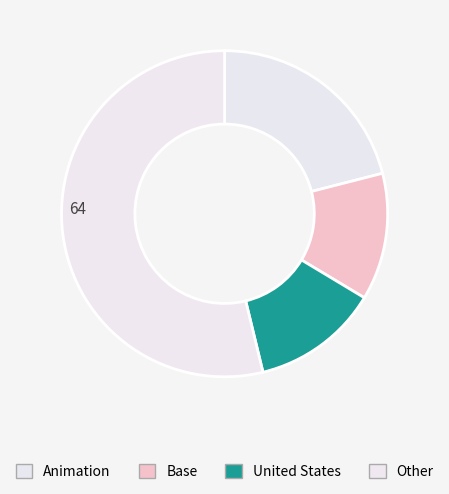

The United States slice represents 1% of the pie. True or false?

False